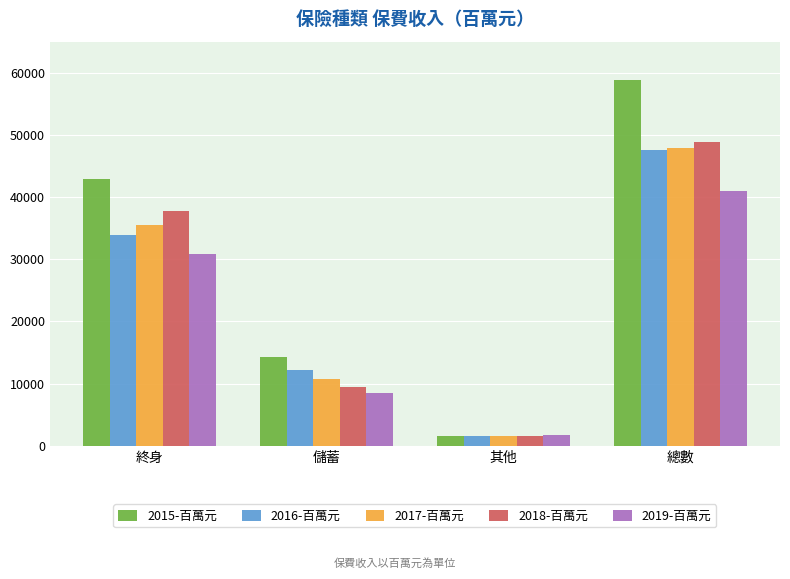

What is the sum of the 2017-百萬元 values at 終身 and 儲蓄?

46274.8